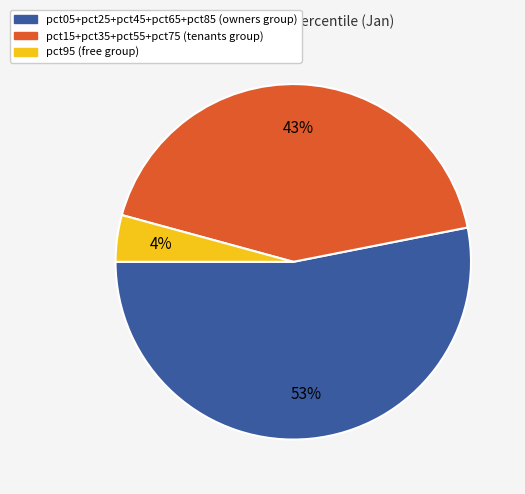

To the nearest percent, what is the average slice percentage?

33%